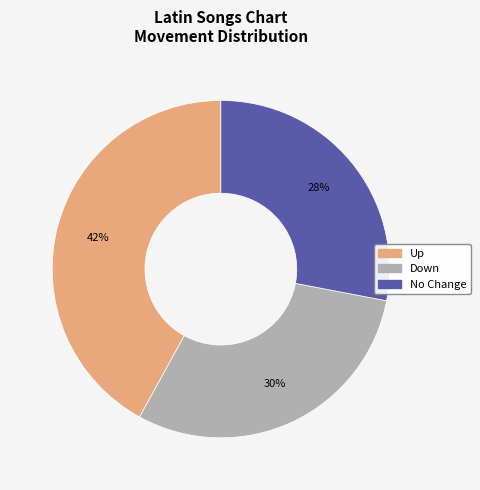

Does any single category account for the majority?

No